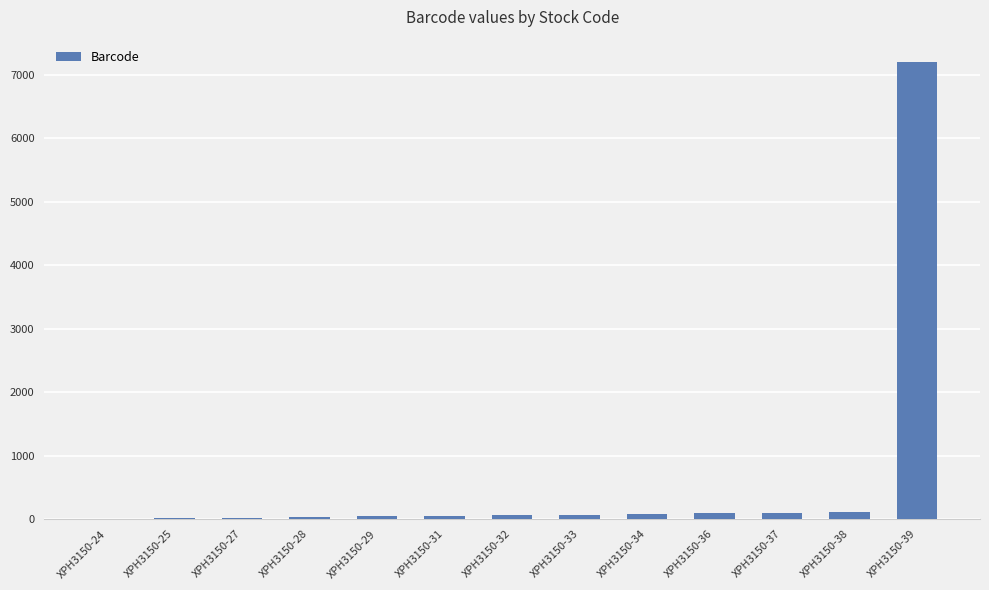

At which category does the chart reach its peak across all series?

XPH3150-39